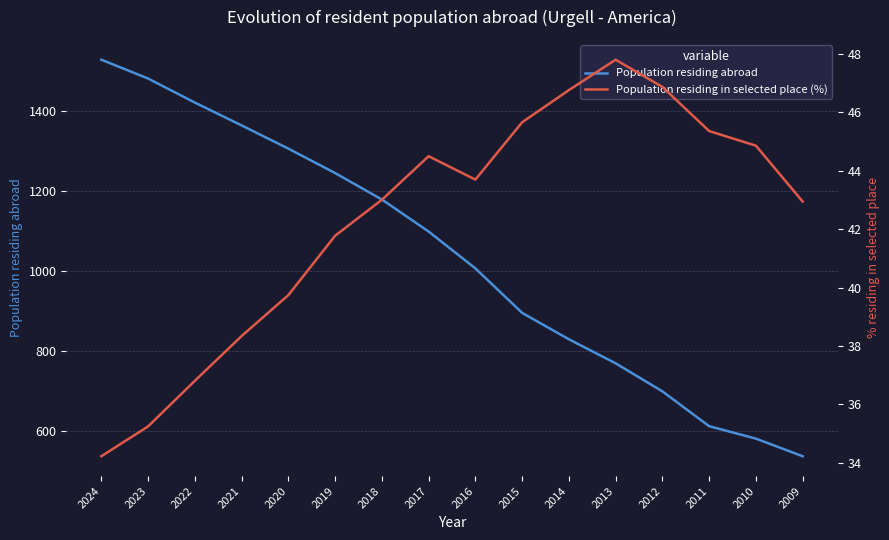

What are all the series names shown in the legend?

Population residing abroad, Population residing in selected place (%)